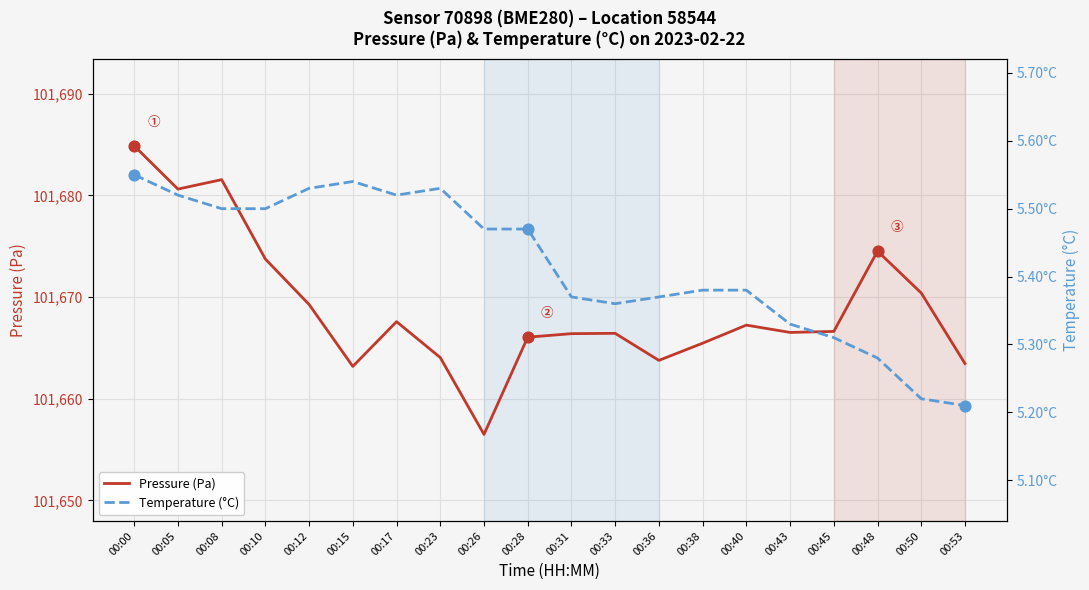

At which category is the sum across all series the highest?

00:00